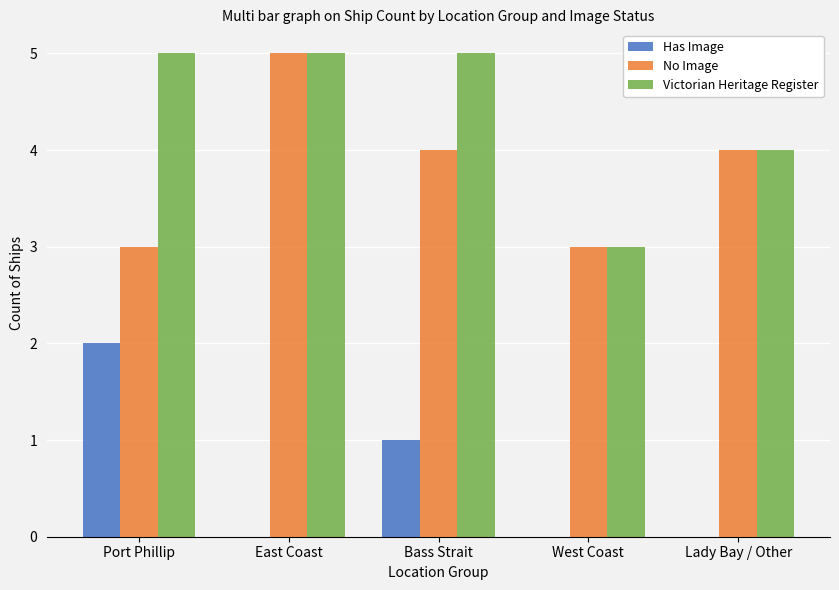

What is the average value of the Has Image series?

1